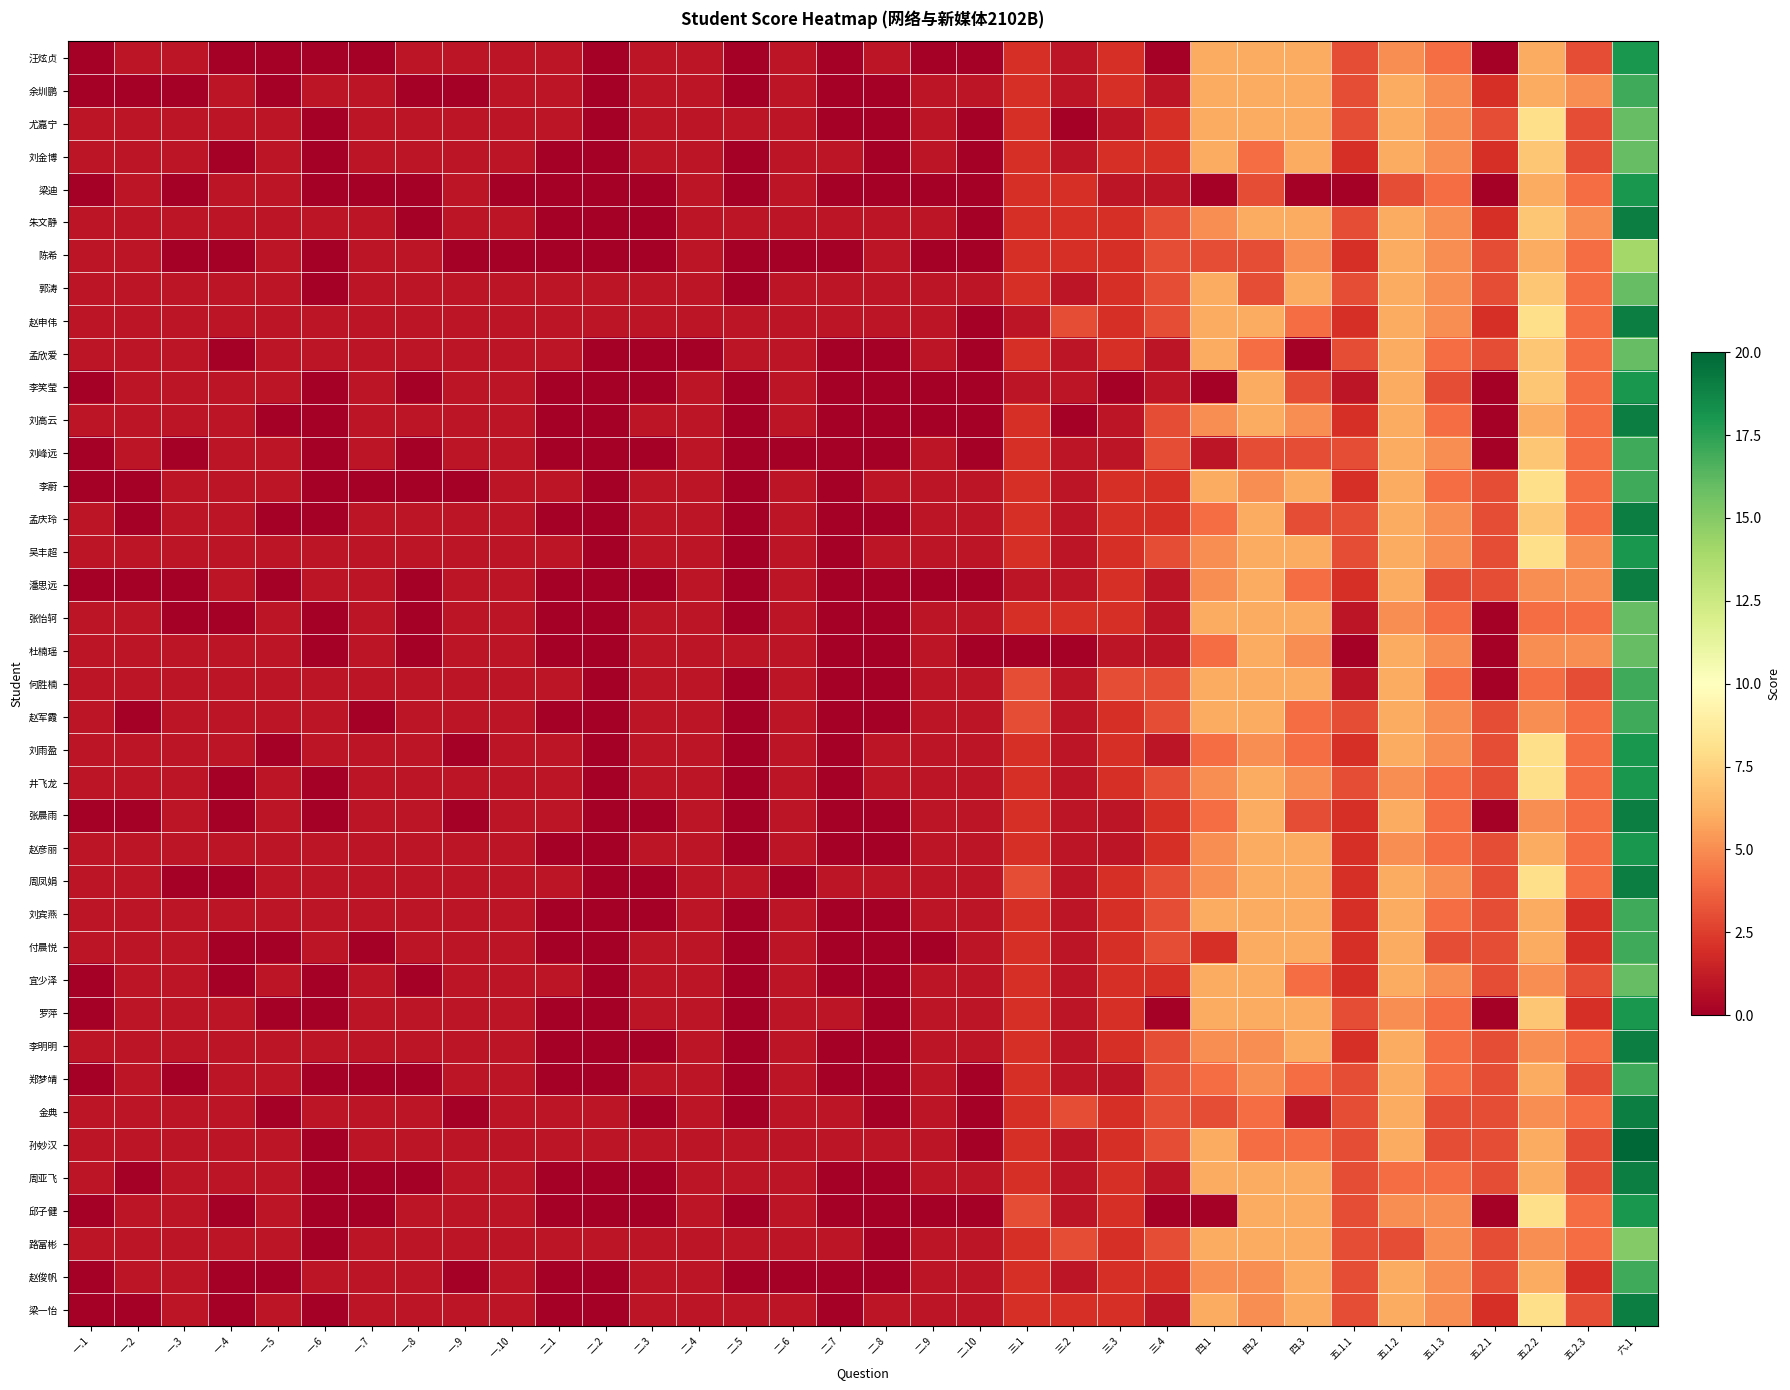

At how many categories does at least one series exceed 8?

1